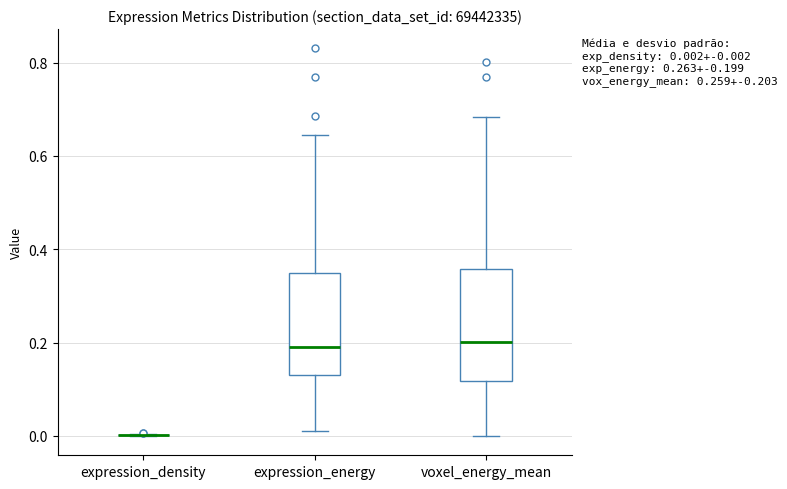

Which box is the tallest, from its lower edge to its upper edge?

voxel_energy_mean